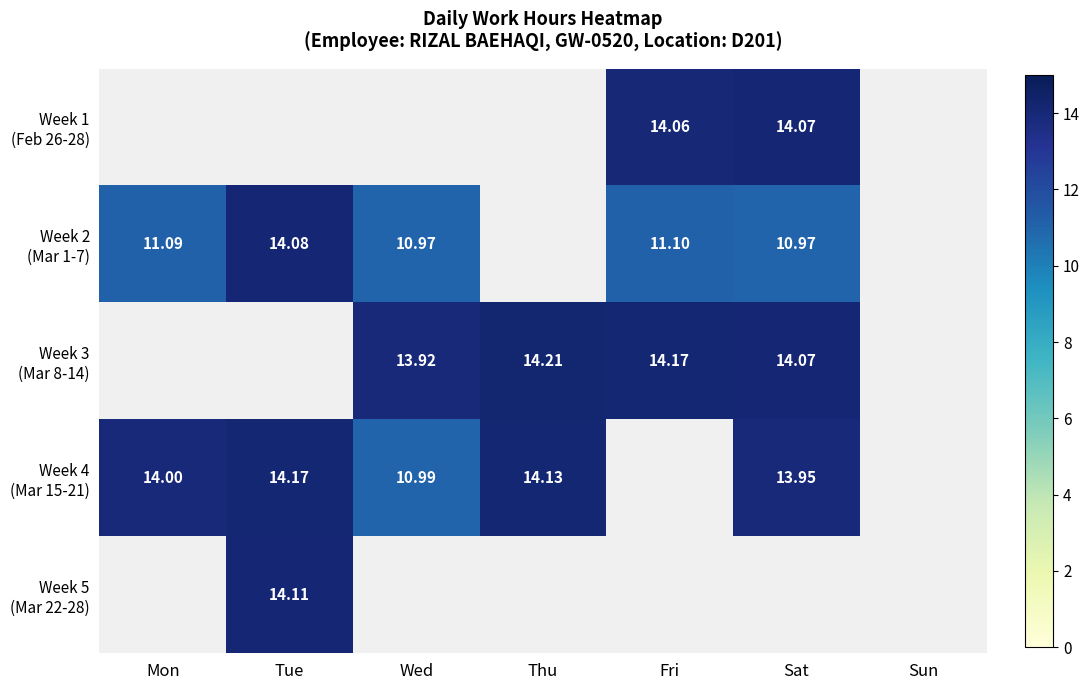

At Thu, list the series in order from smallest to largest.

Week 4 (Mar 15-21), Week 5 (Mar 22-28), Week 1 (Feb 26-28), Week 2 (Mar 1-7), Week 3 (Mar 8-14)